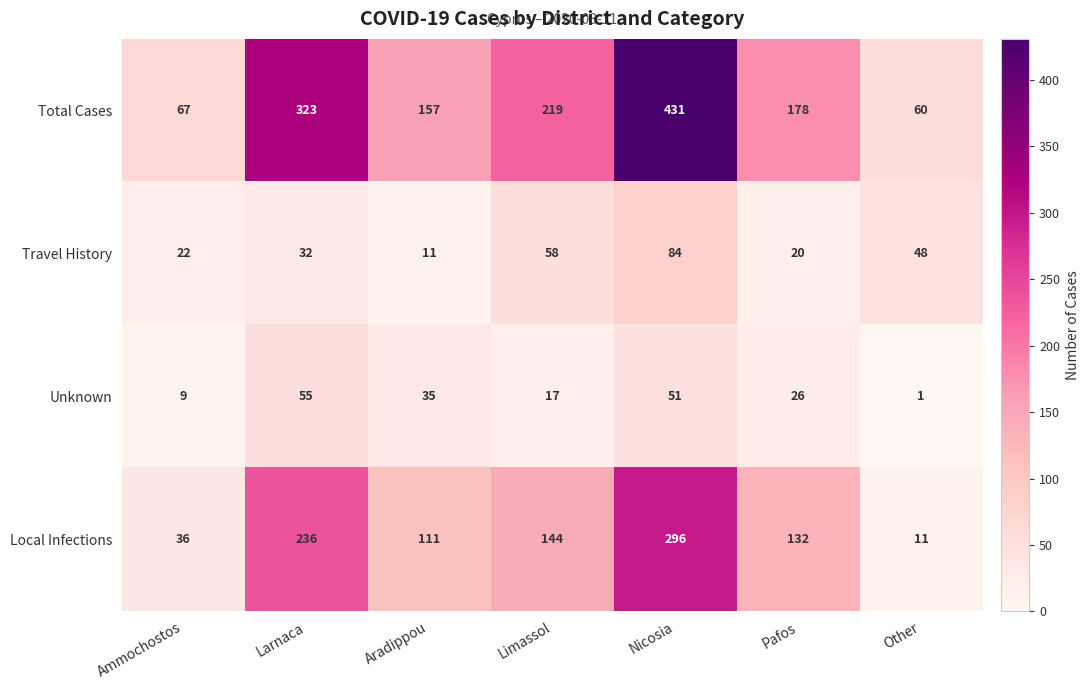

What is the total value across all series at Larnaca?

646